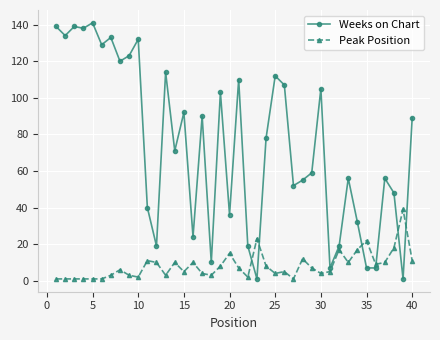

Rank the series by their maximum value, from highest to lowest.

Weeks on Chart, Peak Position